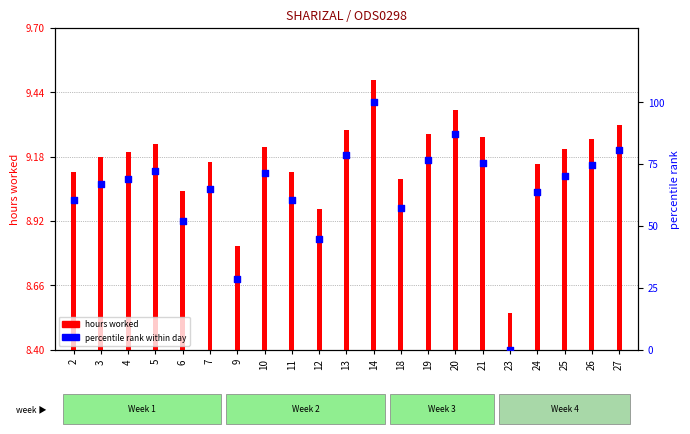

At which category is the sum across all series the highest?

14